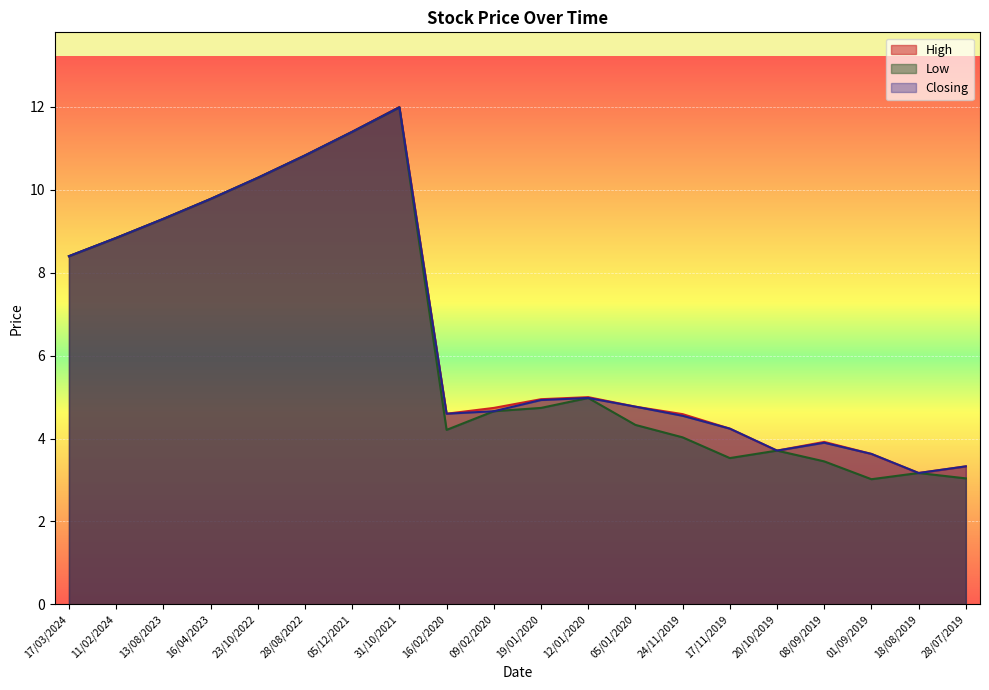

What is the average value of the Closing series?

6.6